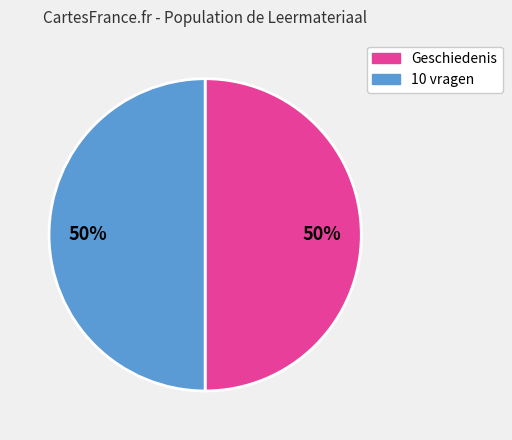

To the nearest percent, what is the average slice percentage?

50%